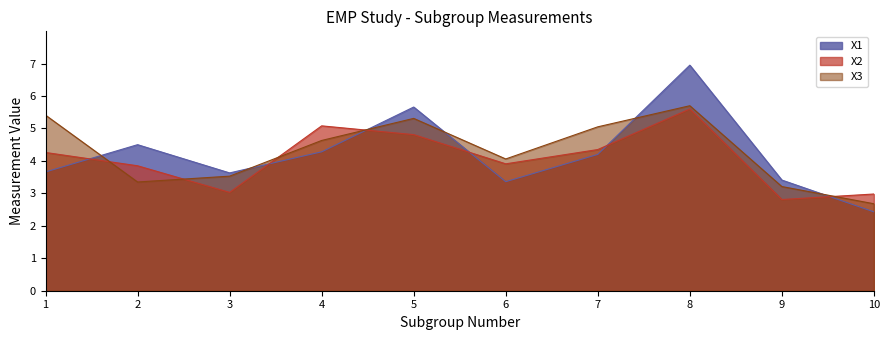

What value does the X2 series have at 3?

3.0